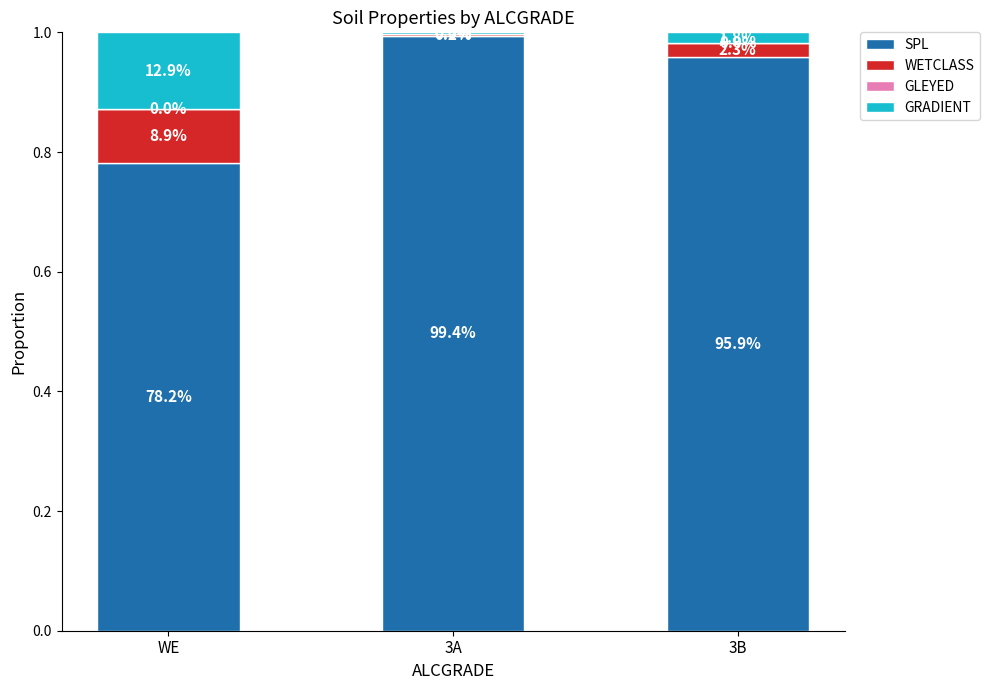

The value of WETCLASS at 3B is 0.0. True or false?

True